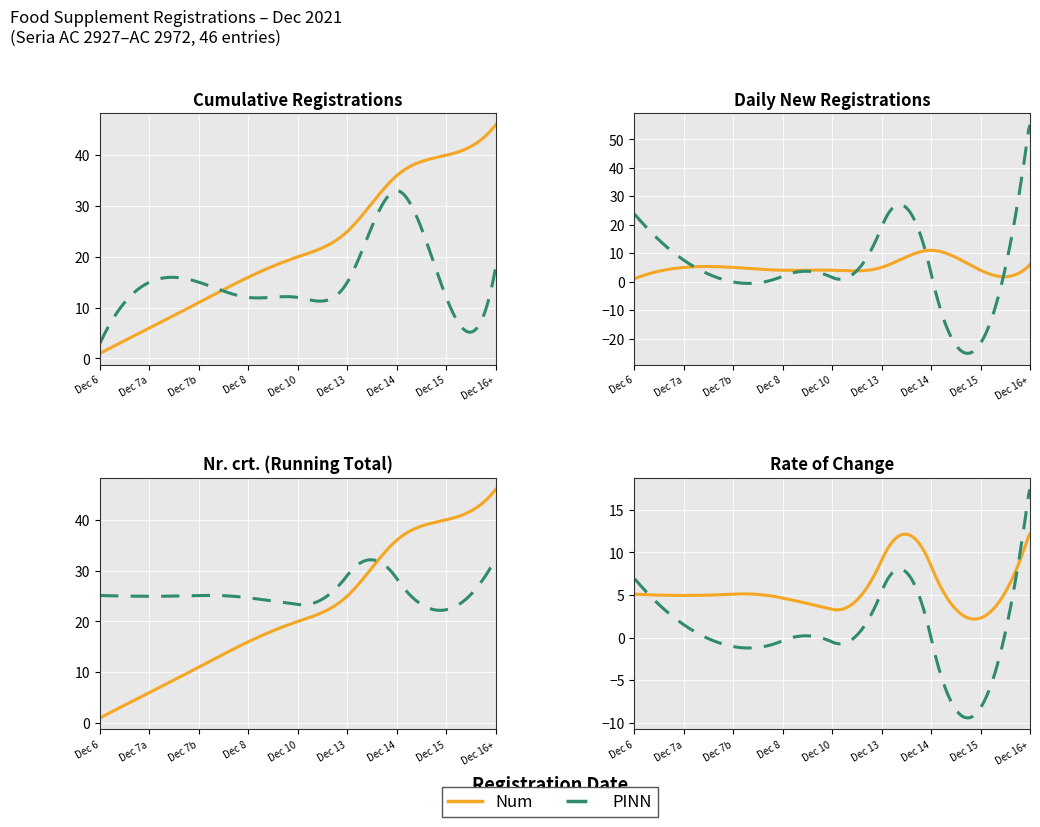

Where does the Cumulative Count series first go above 20?

2021-12-13